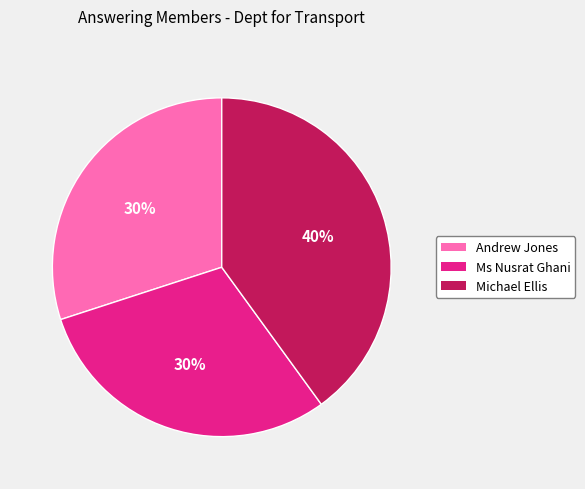

To the nearest percent, what is the average slice percentage?

33%